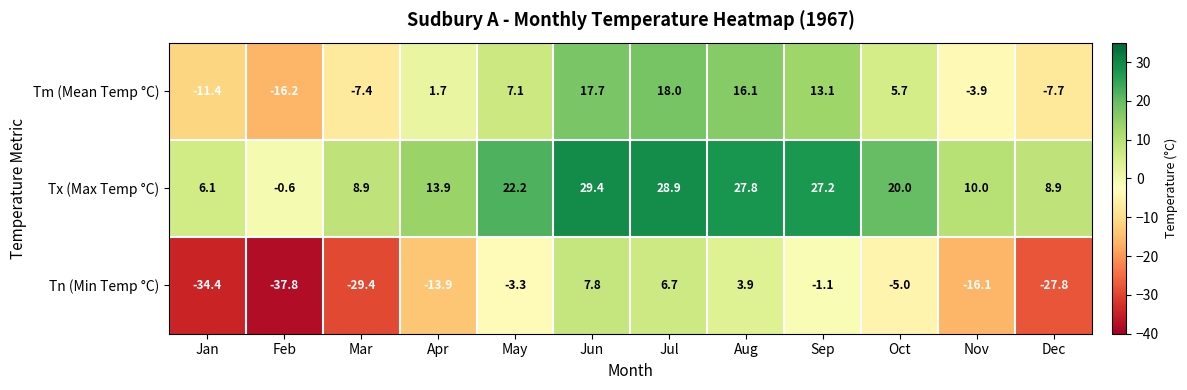

The Tx (Max Temp °C) series shows 22.2 at May. True or false?

True